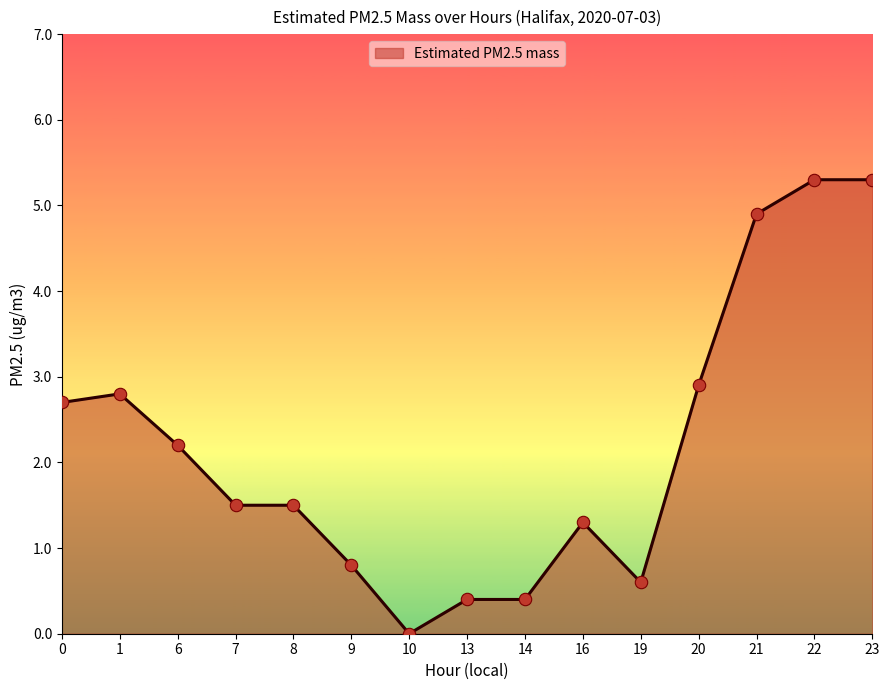

What is the change in value from 8 to 14?

-1.1